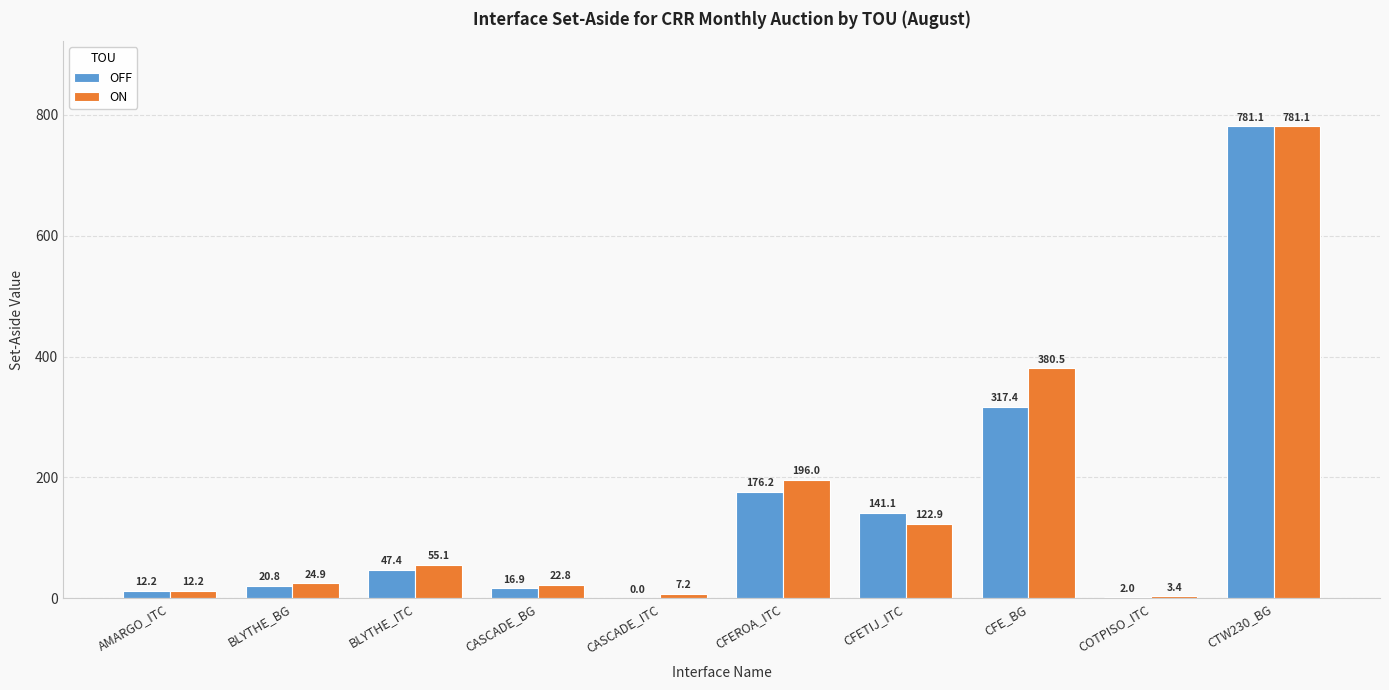

Which label corresponds to the largest value in the chart?

CTW230_BG